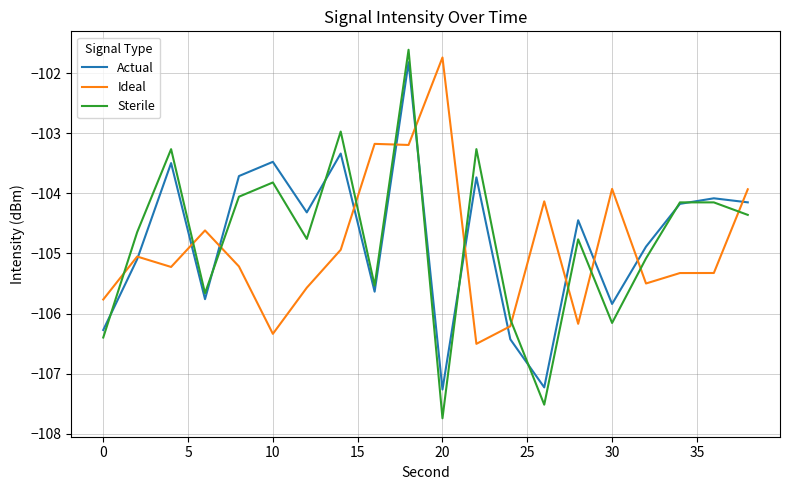

True or false: Ideal and Sterile cross at least once.

True